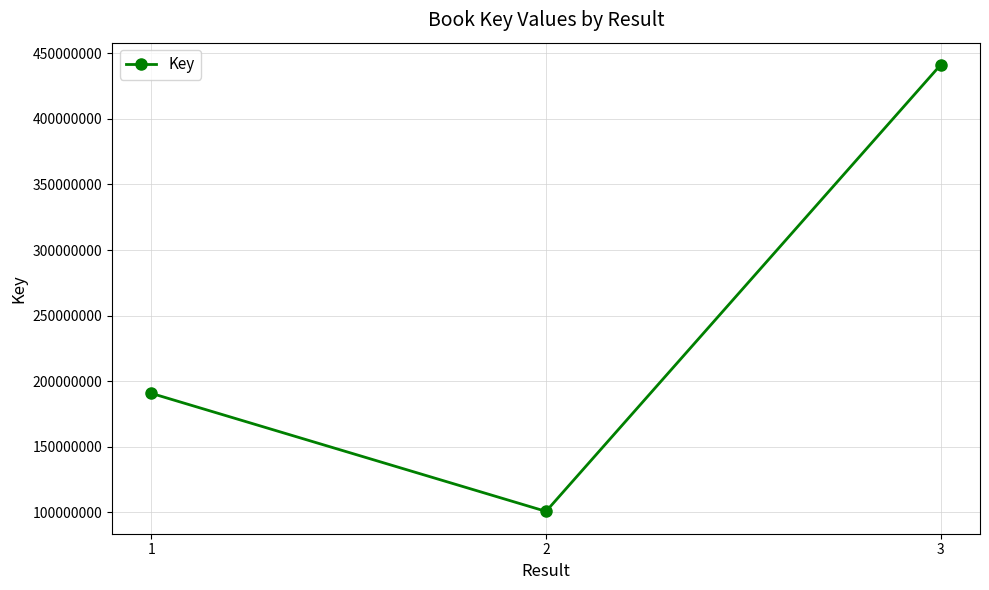

Count the number of categories in the chart.

3